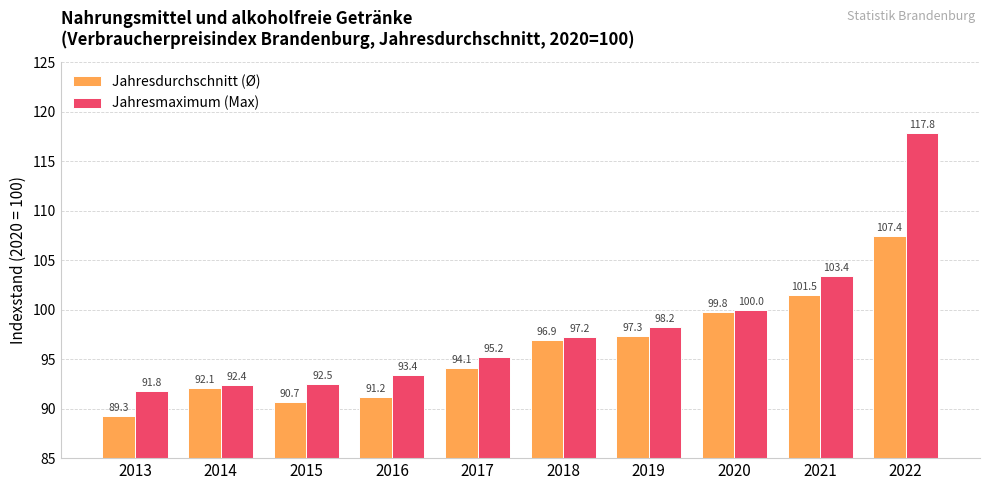

The Jahresmaximum (Max) series shows 130.4 at 2013. True or false?

False